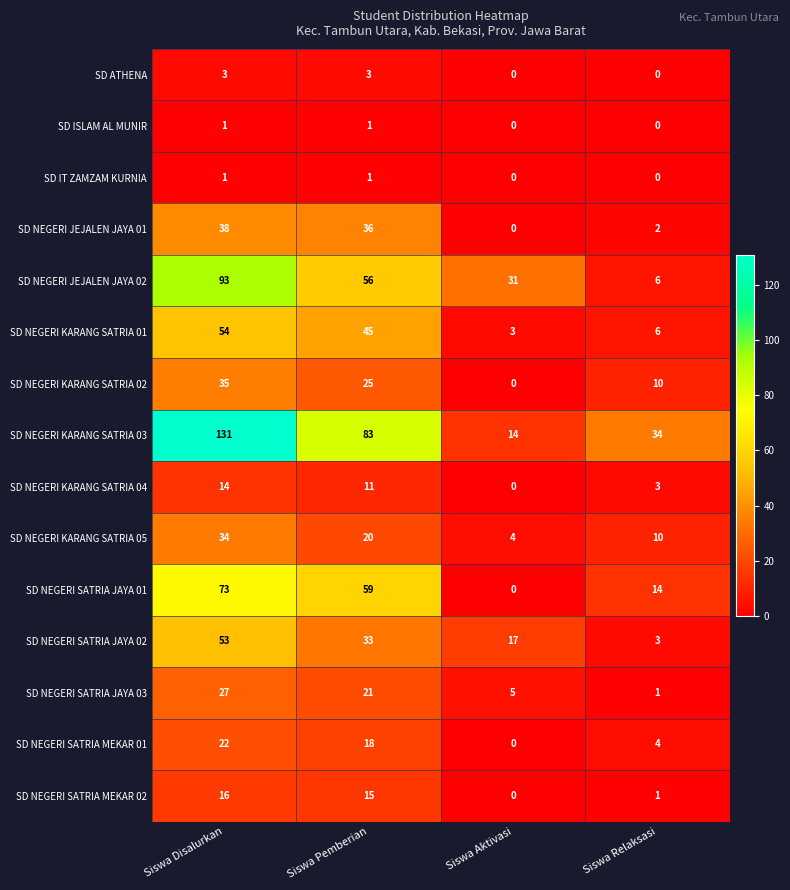

Rank the categories by SD NEGERI KARANG SATRIA 02 value from highest to lowest.

Siswa Disalurkan, Siswa Pemberian, Siswa Relaksasi, Siswa Aktivasi